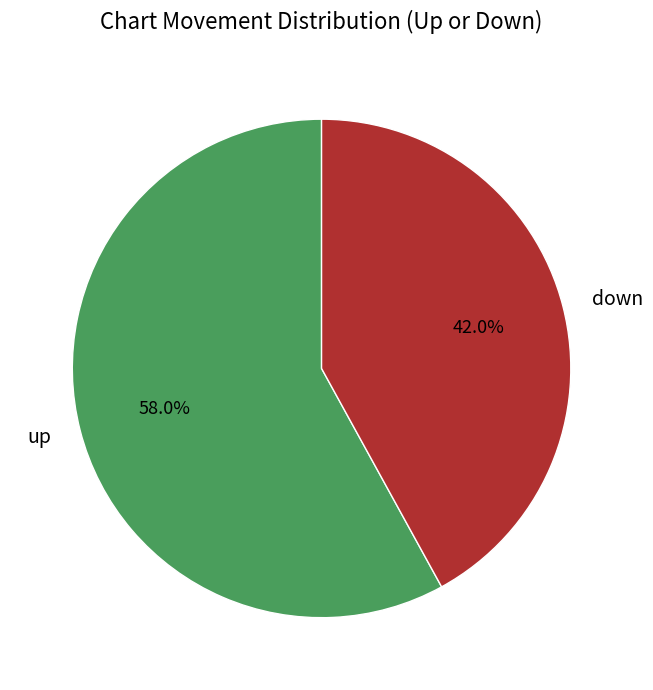

To the nearest percent, what is the average slice percentage?

50%